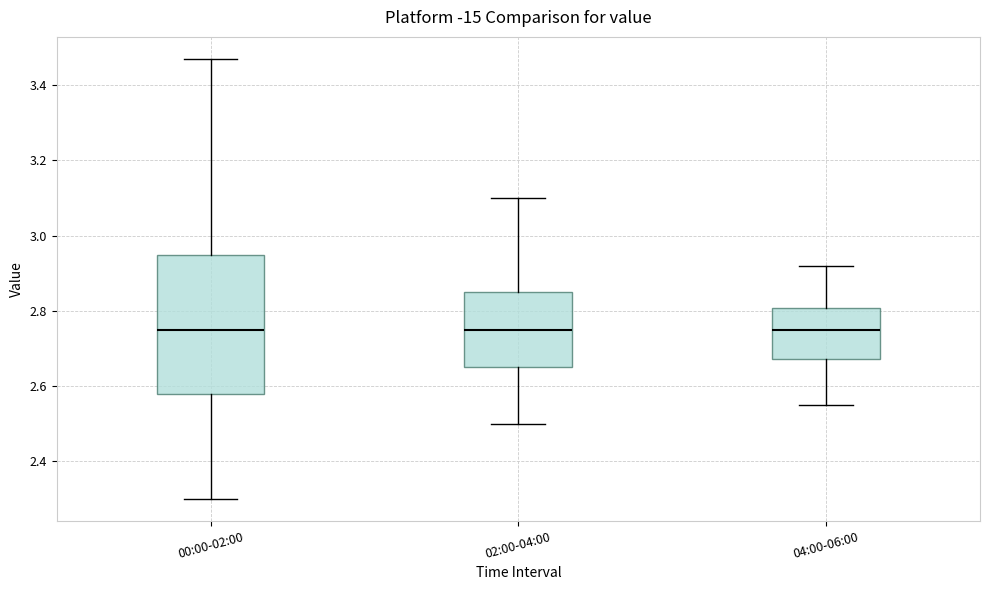

Which box is the tallest, from its lower edge to its upper edge?

00:00-02:00